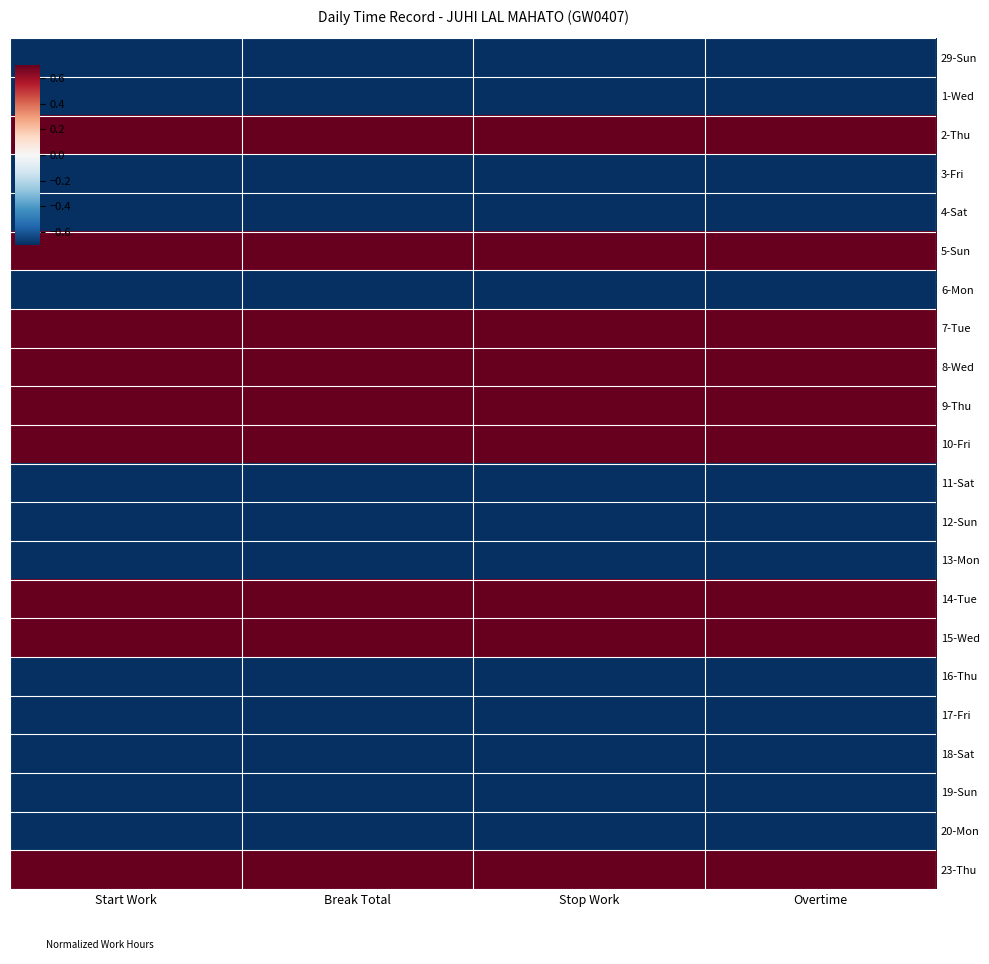

Which series has the largest total across all categories?

9-Thu